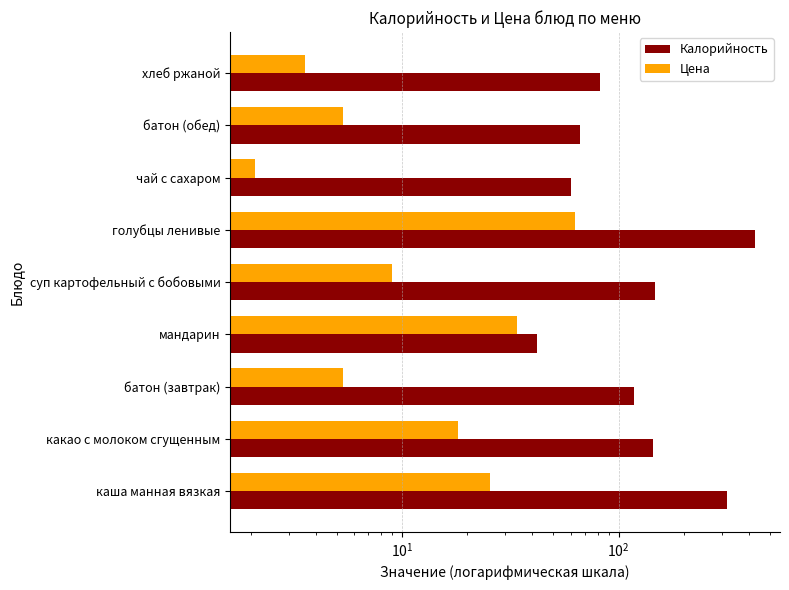

What are all the series names shown in the legend?

Калорийность, Цена